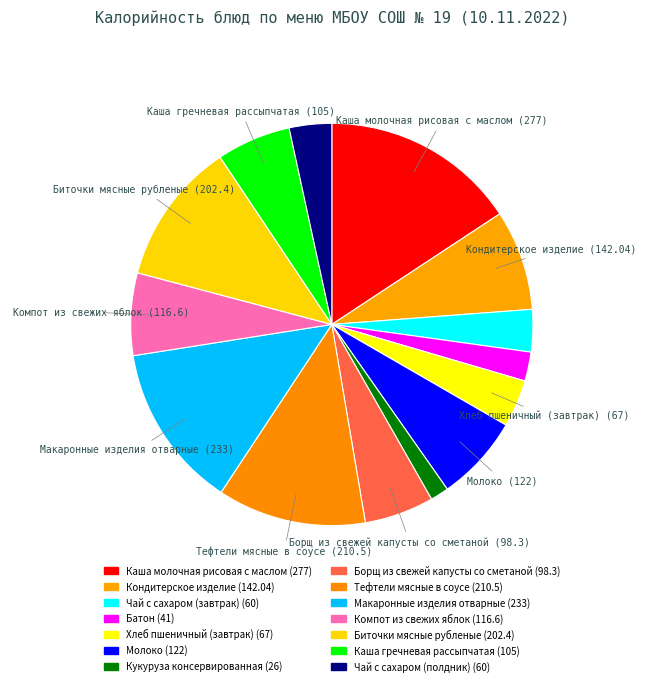

Rank the categories by value from highest to lowest.

Каша молочная рисовая с маслом, Макаронные изделия отварные, Тефтели мясные в соусе, Биточки мясные рубленые, Кондитерское изделие, Молоко, Компот из свежих яблок, Каша гречневая рассыпчатая, Борщ из свежей капусты со сметаной, Хлеб пшеничный (завтрак), Чай с сахаром (завтрак), Чай с сахаром (полдник), Батон, Кукуруза консервированная